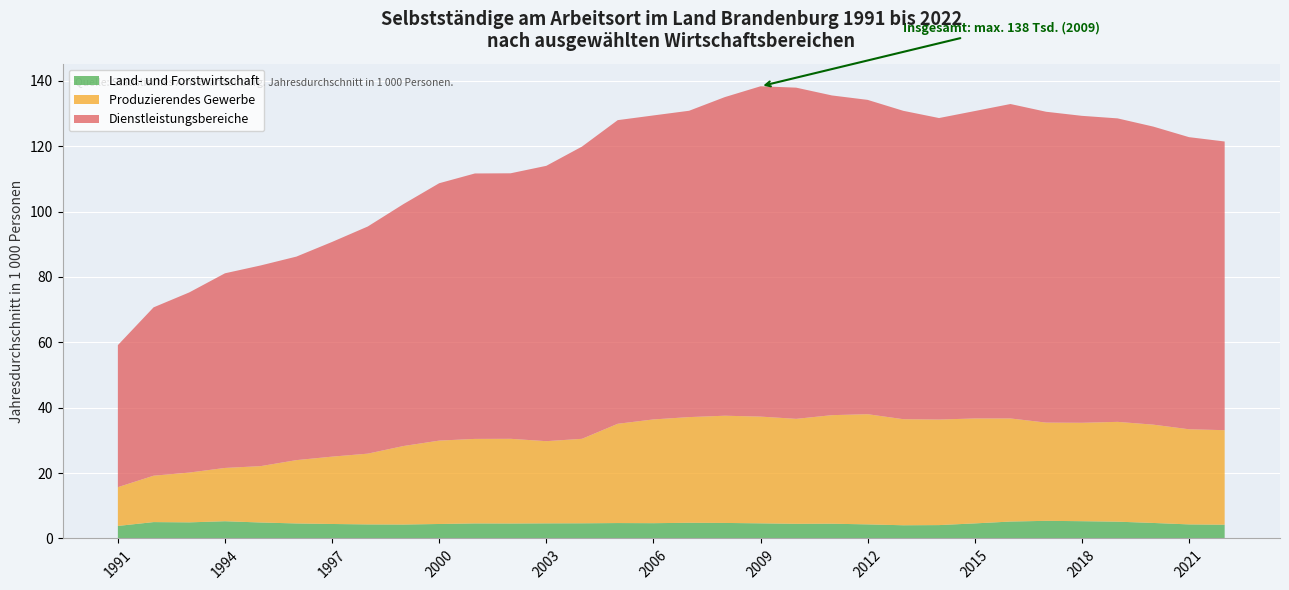

Reading left to right, transcribe all the data shown in this chart.

Land- und Forstwirtschaft: 1991=3.8	1992=5.0	1993=4.9	1994=5.3	1995=4.9	1996=4.6	1997=4.4	1998=4.3	1999=4.3	2000=4.4	2001=4.6	2002=4.6	2003=4.6	2004=4.6	2005=4.7	2006=4.7	2007=4.8	2008=4.7	2009=4.6	2010=4.5	2011=4.5	2012=4.3	2013=4.0	2014=4.1	2015=4.6	2016=5.2	2017=5.4	2018=5.3	2019=5.1	2020=4.7	2021=4.3	2022=4.2
Produzierendes Gewerbe: 1991=11.9	1992=14.2	1993=15.2	1994=16.3	1995=17.2	1996=19.4	1997=20.6	1998=21.6	1999=24.0	2000=25.5	2001=25.9	2002=25.9	2003=25.1	2004=25.8	2005=30.4	2006=31.7	2007=32.3	2008=32.8	2009=32.6	2010=32.1	2011=33.2	2012=33.7	2013=32.4	2014=32.3	2015=32.1	2016=31.5	2017=30.0	2018=30.1	2019=30.5	2020=30.1	2021=29.1	2022=28.9
Dienstleistungsbereiche: 1991=43.4	1992=51.5	1993=55.1	1994=59.5	1995=61.4	1996=62.2	1997=65.7	1998=69.5	1999=74.0	2000=78.7	2001=81.2	2002=81.2	2003=84.2	2004=89.4	2005=92.9	2006=93.0	2007=93.7	2008=97.5	2009=101.0	2010=101.3	2011=97.8	2012=96.1	2013=94.3	2014=92.2	2015=94.0	2016=96.2	2017=95.1	2018=93.9	2019=92.8	2020=91.2	2021=89.4	2022=88.3